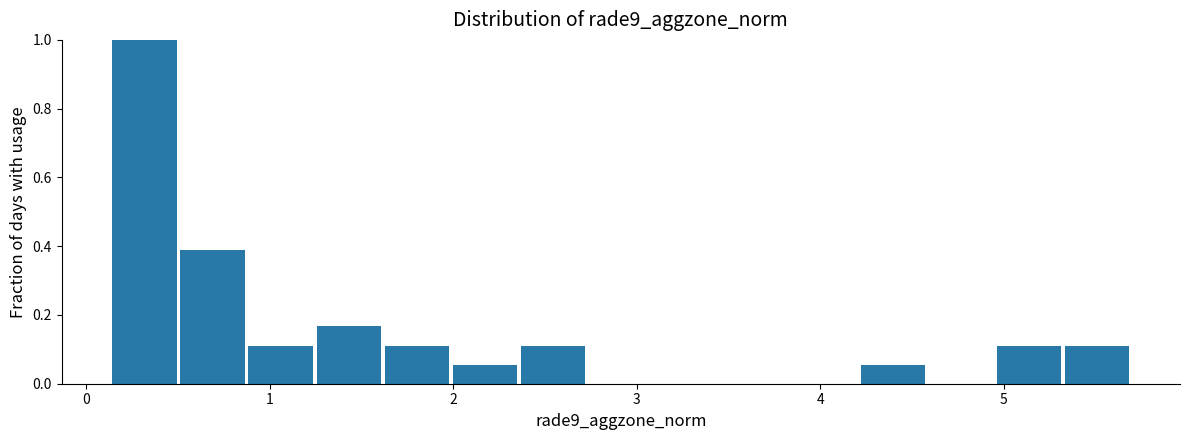

Around what value on the x-axis is the tallest bar? Give the approximate position of its centre, as read against the axis.

0.3